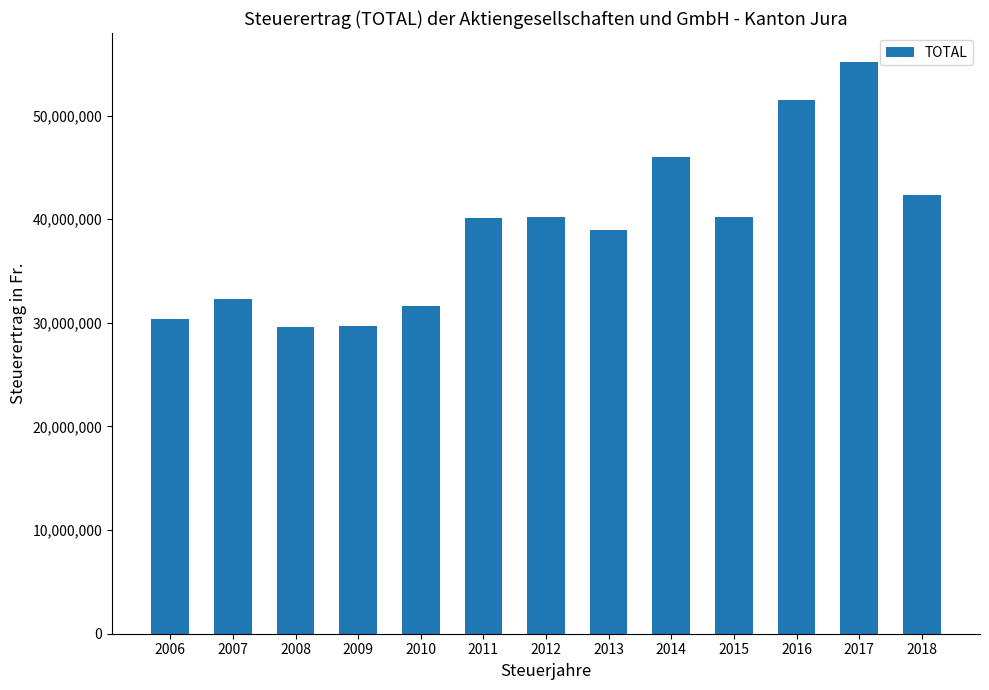

What is the smallest value displayed?

29590321